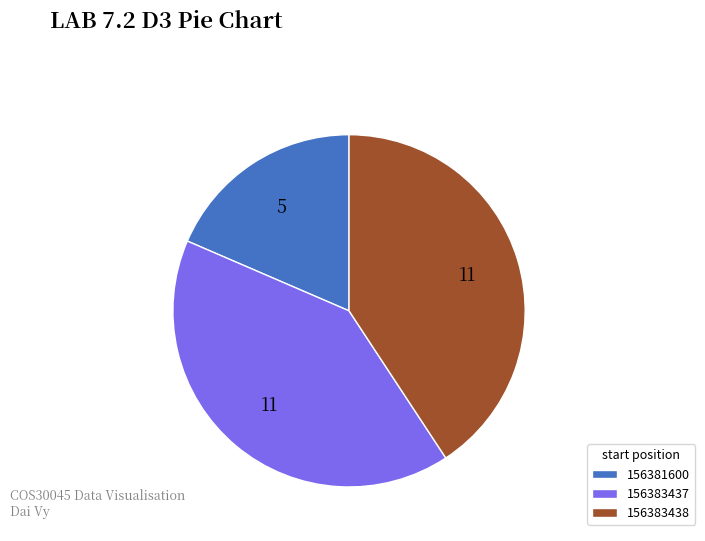

What is the smallest slice in the pie chart?

156381600